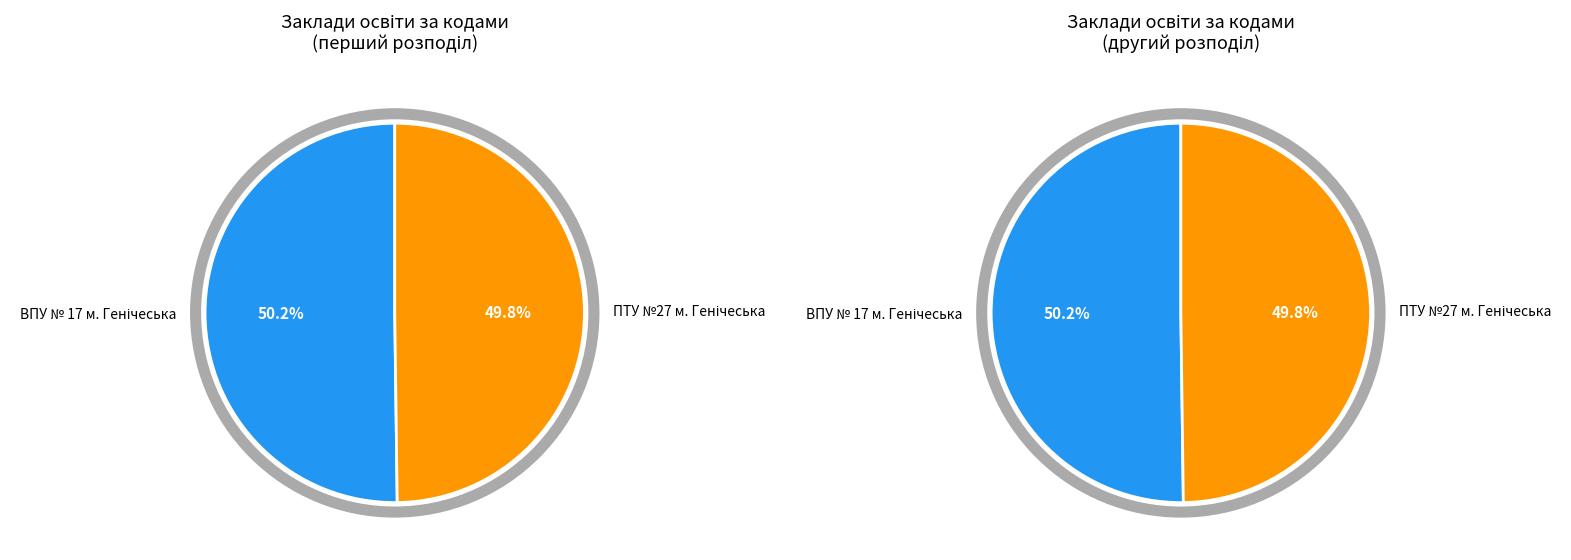

What is the majority slice?

ВПУ № 17 м. Генічеська